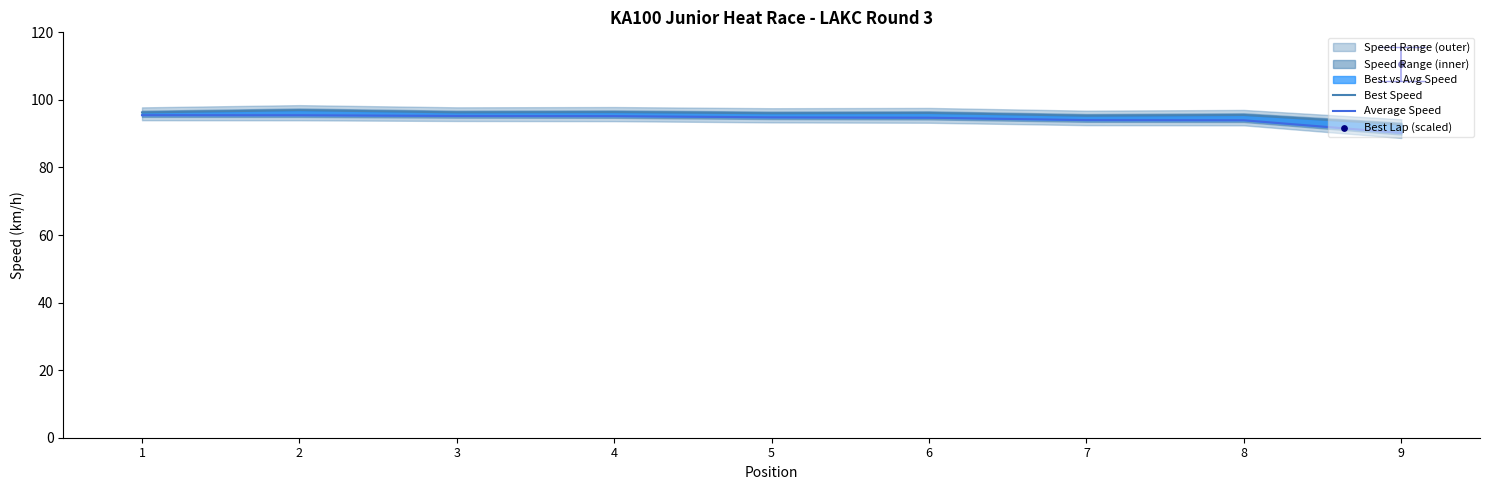

Which series reaches the maximum Y coordinate?

Best Lap (scaled)